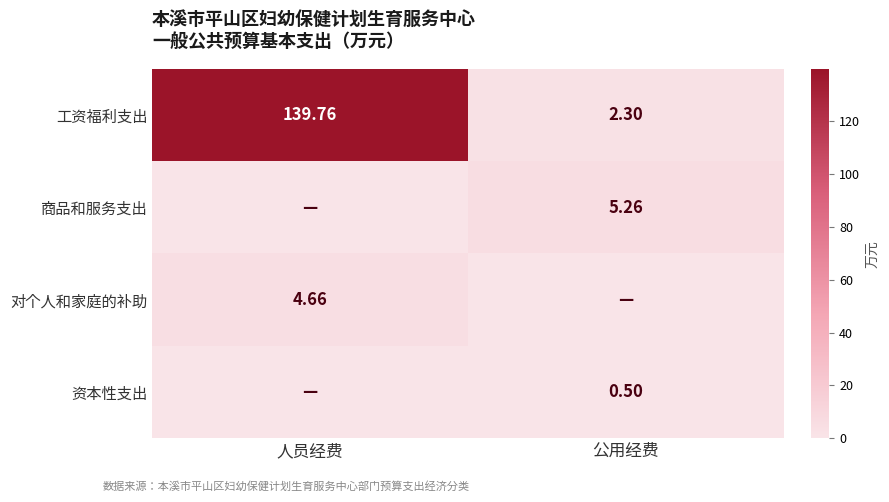

Is the value of 对个人和家庭的补助 at 人员经费 greater than the value of 工资福利支出 at 人员经费?

No